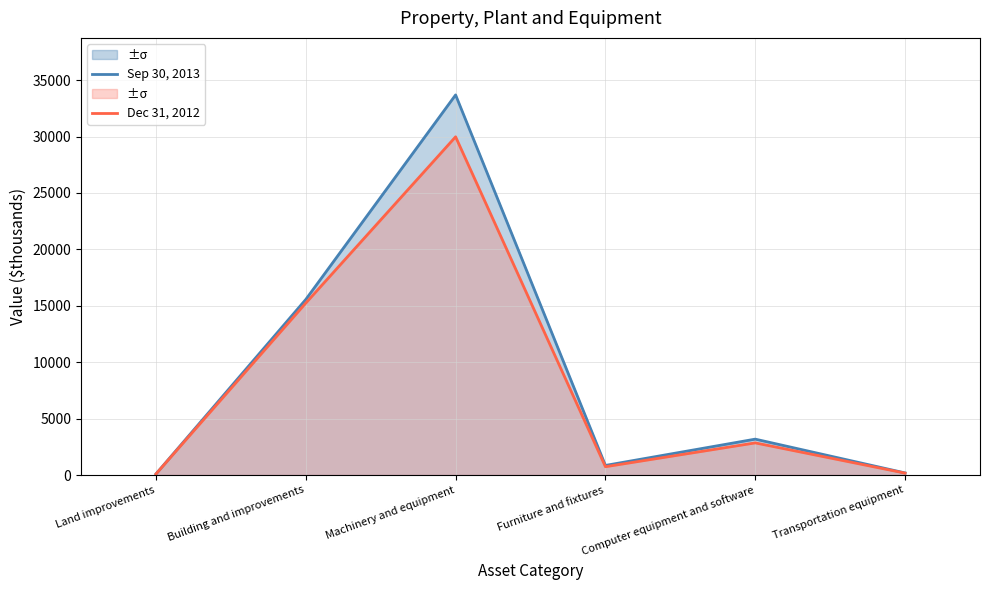

What is the total value across all series at Furniture and fixtures?

1592